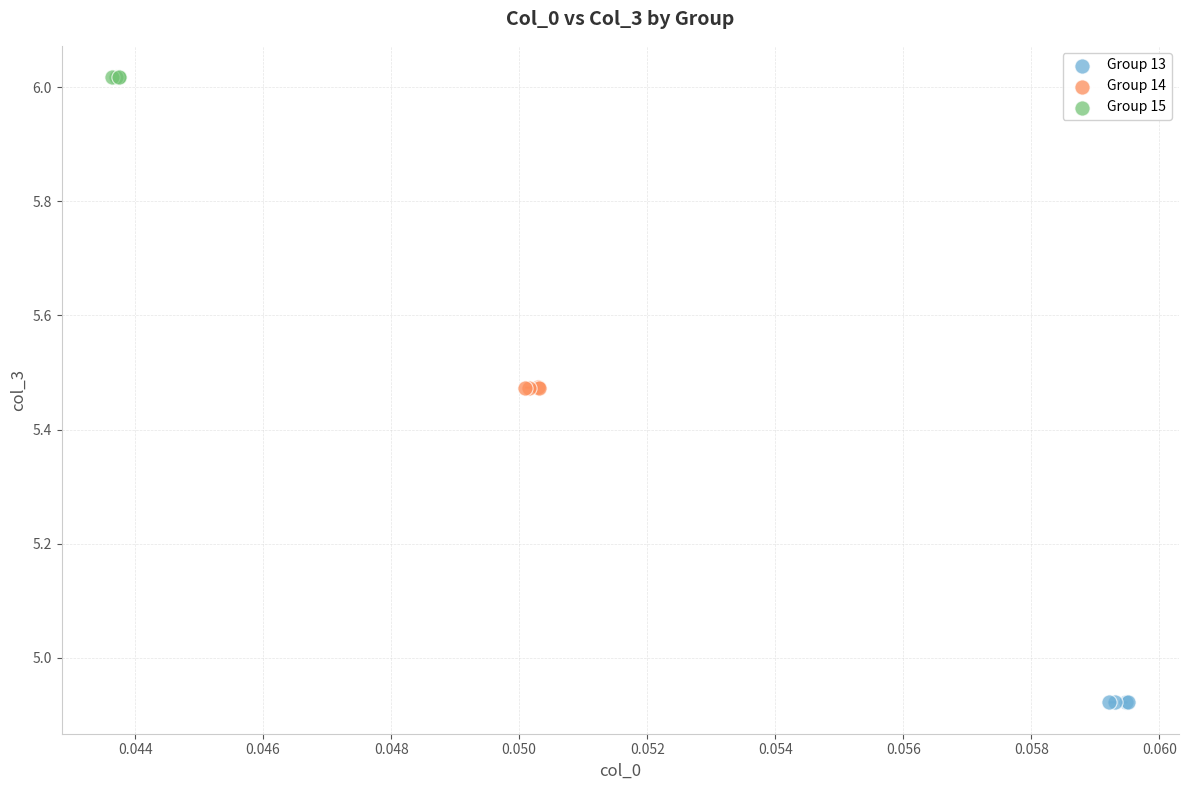

Which series contains the lowest Y value?

Group 13